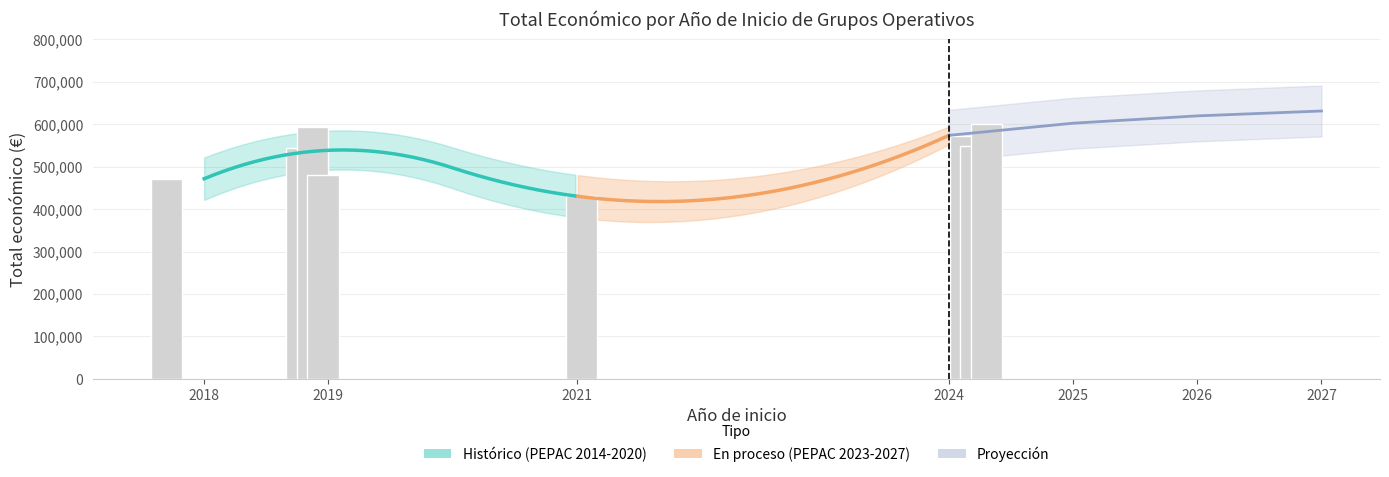

The chart shows a value of 592376 at 2019. True or false?

True